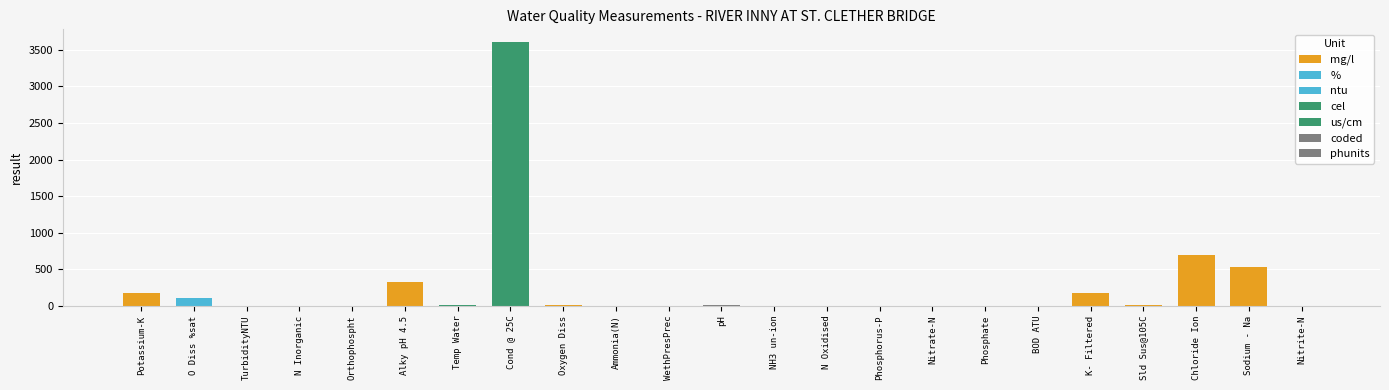

How many bars are there in total?

17